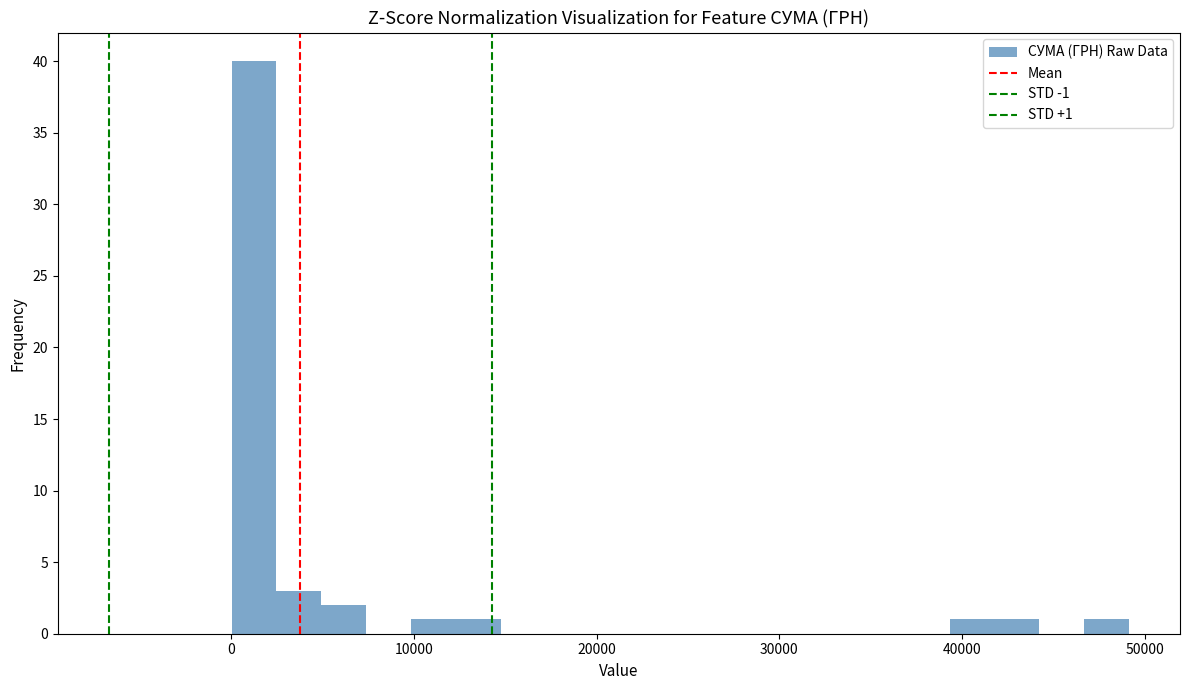

Read against the x-axis, roughly where is the centre of the tallest bar?

1000